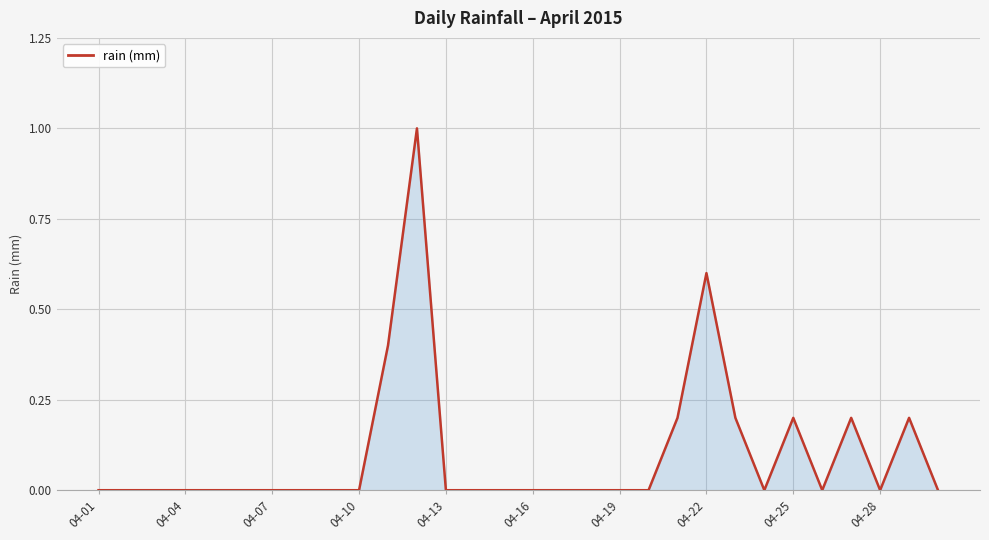

What is the maximum value shown in the chart?

1.0